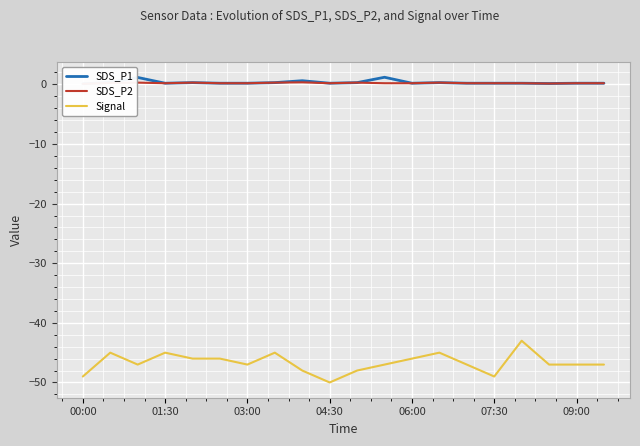

The value of Signal at 04:30 is -50. True or false?

True